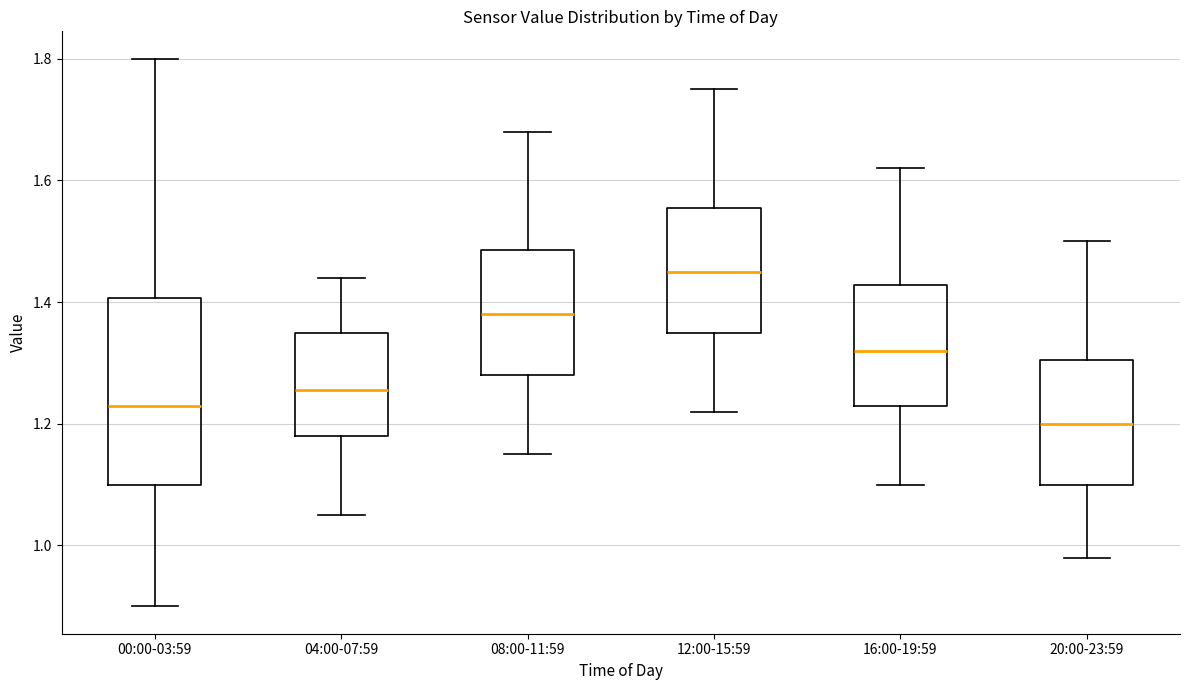

Which box's median line is the lowest?

20:00-23:59